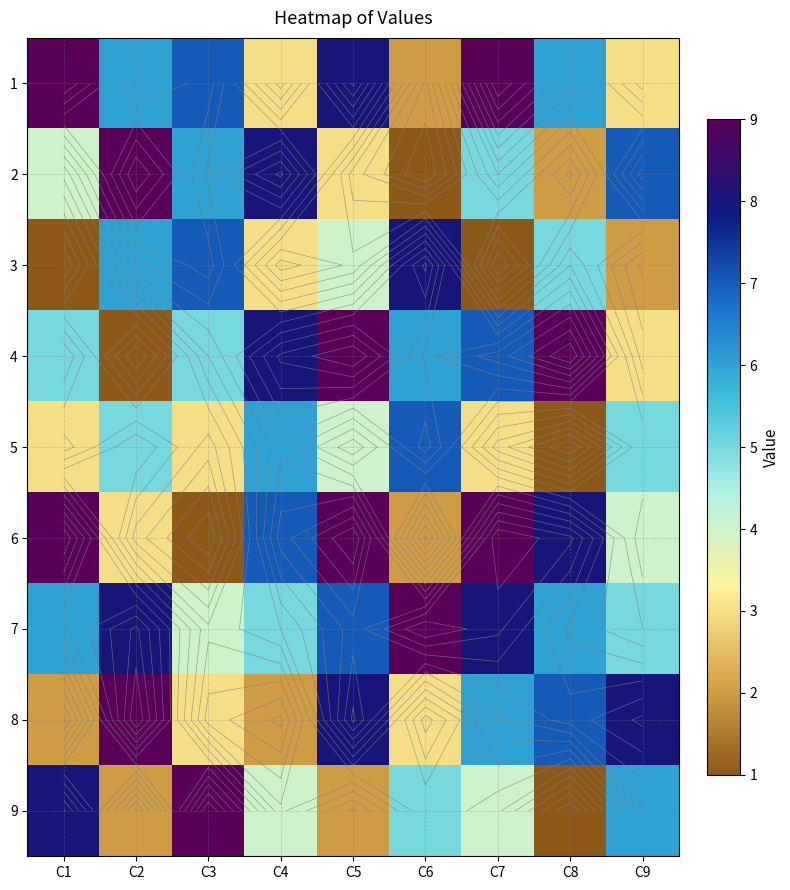

Which series has the largest range (max minus min)?

2